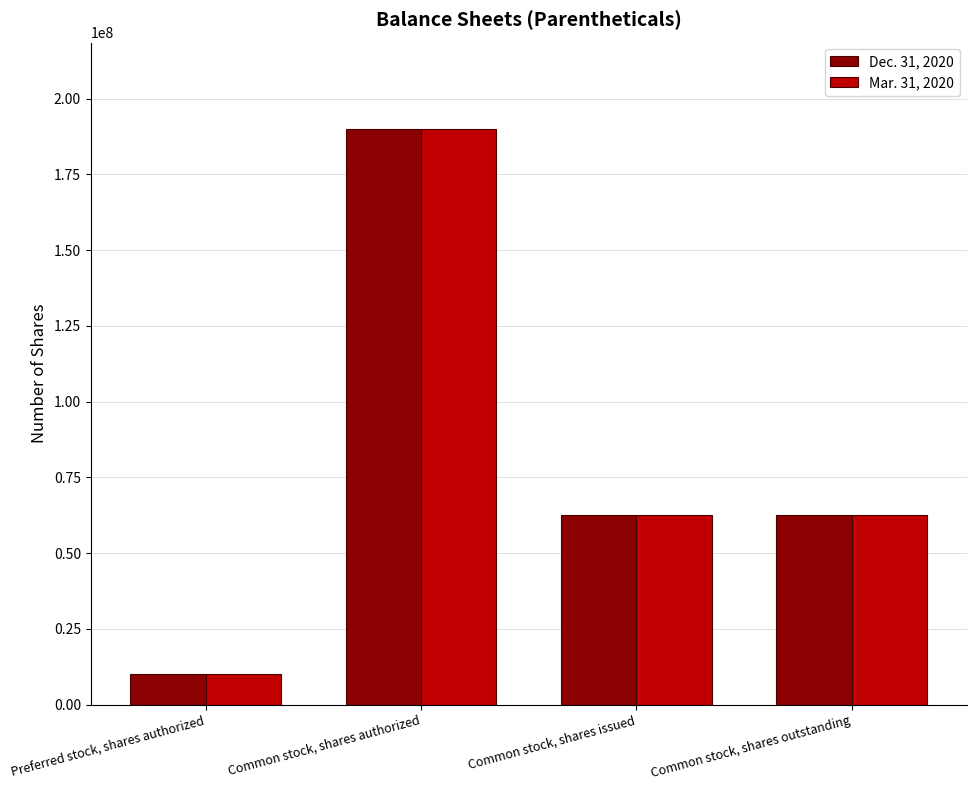

Is the value of Mar. 31, 2020 at Preferred stock, shares authorized greater than the value of Dec. 31, 2020 at Common stock, shares outstanding?

No